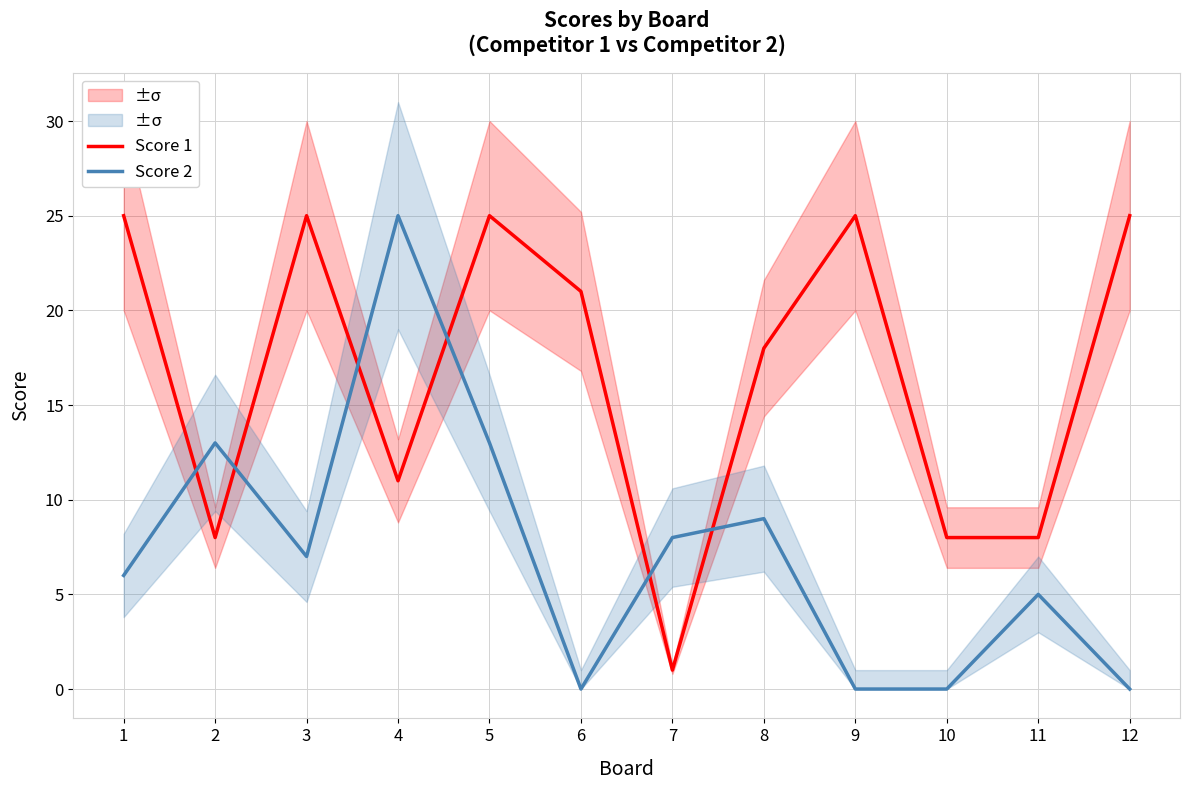

Which category has the lowest value in the Score 2 series?

6